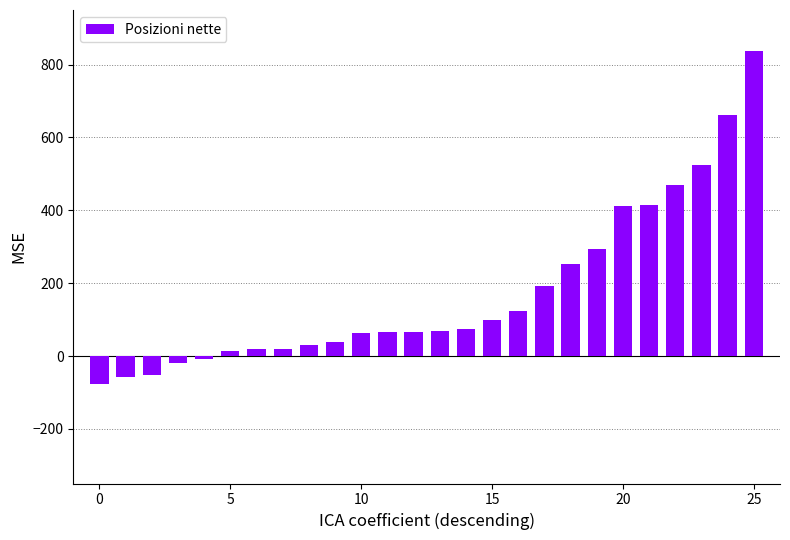

How many values are below 70?

13